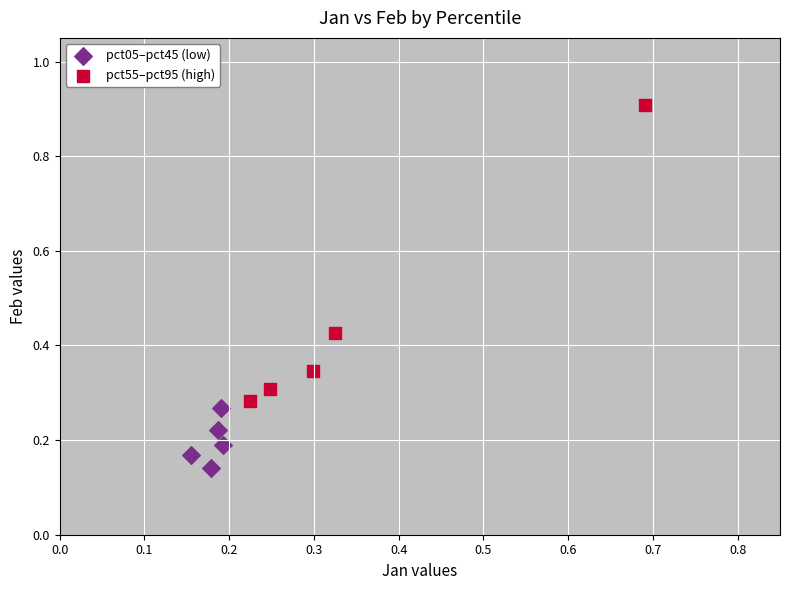

What are all the series names shown in the legend?

pct05–pct45 (low), pct55–pct95 (high)